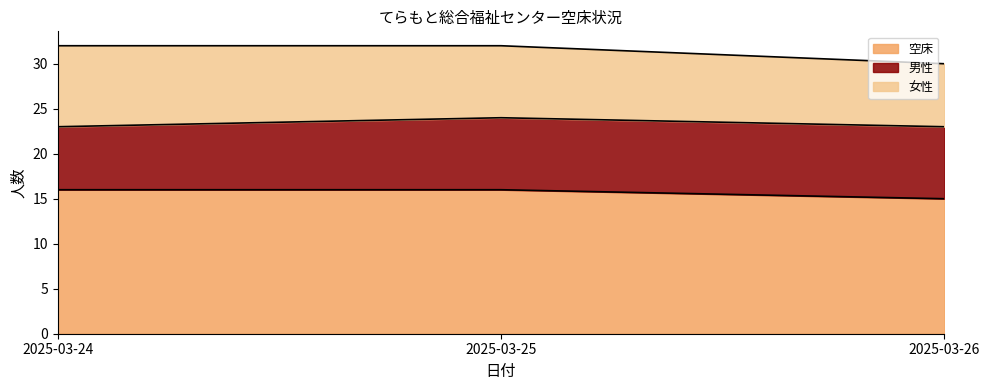

How many distinct data groups are displayed?

3